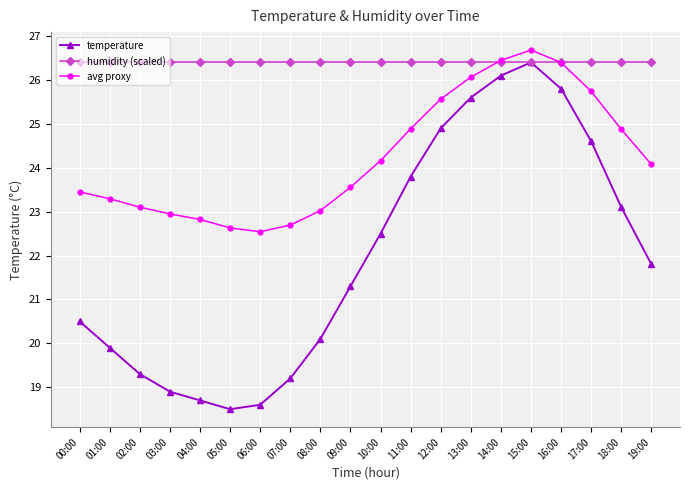

Where does the avg proxy series first go above 24?

10:00